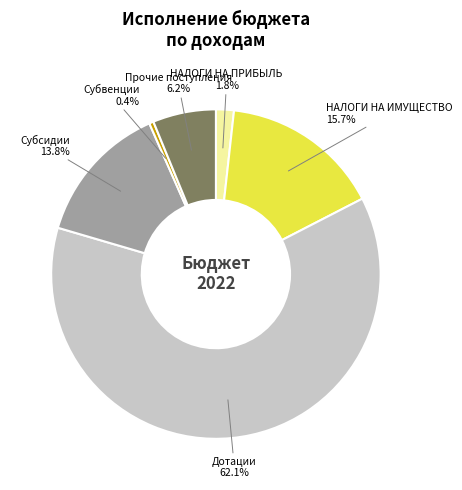

Is there a majority slice in this chart?

Yes